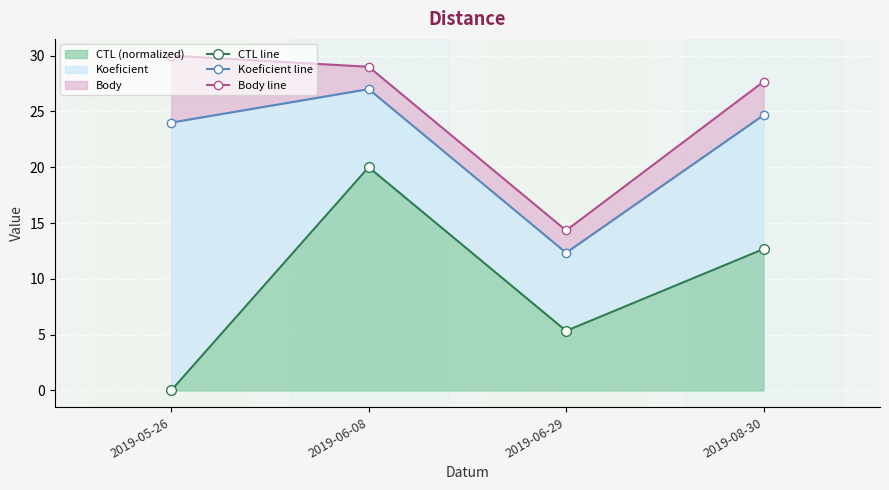

Reading right to left, what are all the values shown in this chart?

CTL line: 2019-08-30=12.7	2019-06-29=5.3	2019-06-08=20.0	2019-05-26=0.0
Koeficient line: 2019-08-30=24.7	2019-06-29=12.3	2019-06-08=27.0	2019-05-26=24.0
Body line: 2019-08-30=27.7	2019-06-29=14.3	2019-06-08=29.0	2019-05-26=30.0